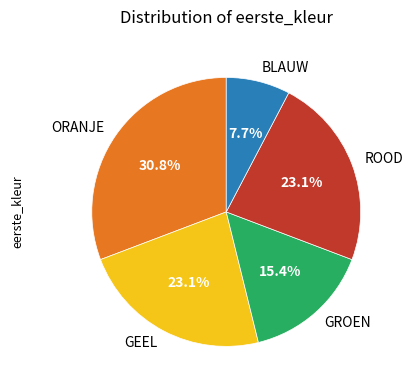

To the nearest percent, what percentage of the pie is ORANJE?

31%